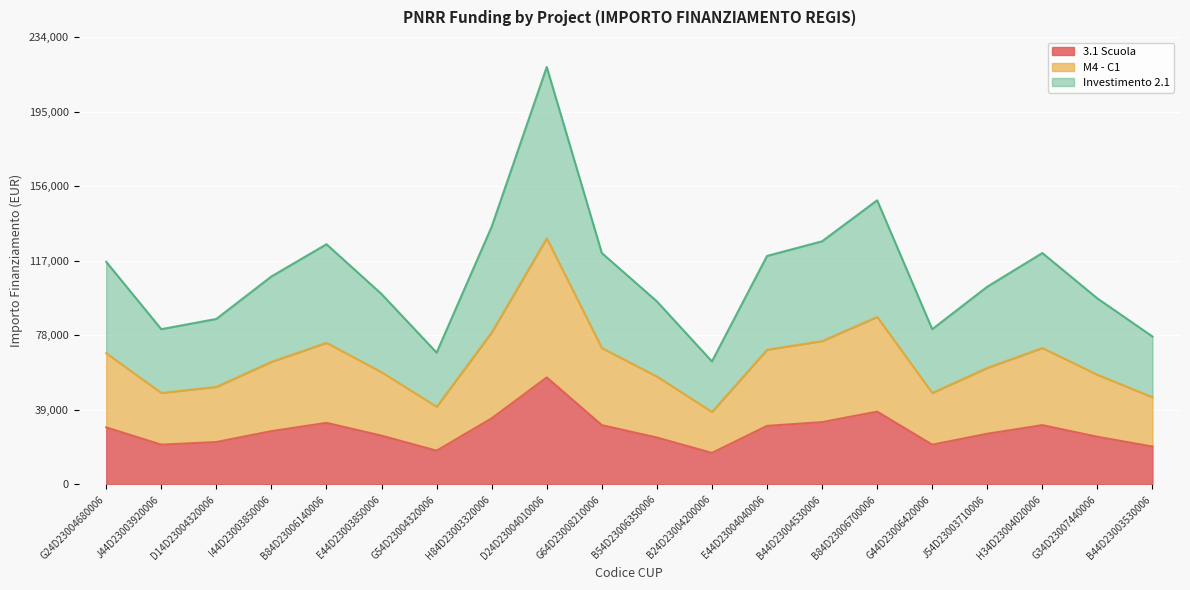

Where does the M4 - C1 series first go above 64144?

G24D23004680006